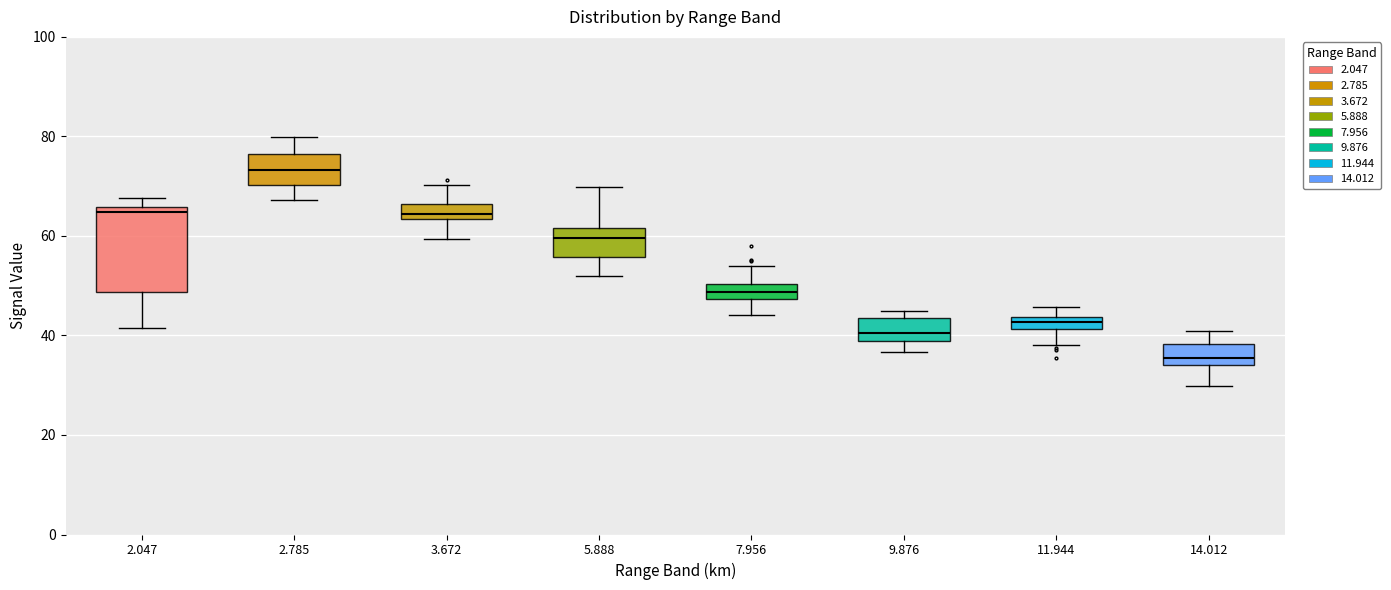

Which box has the highest median line?

2.785